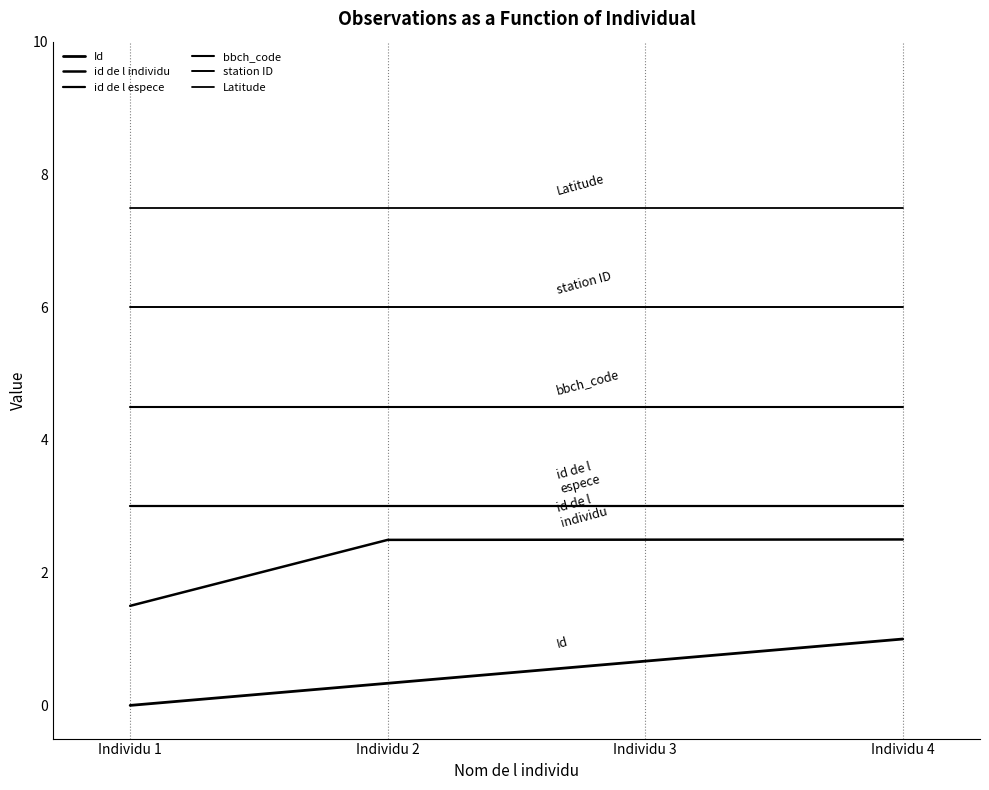

Read the id de l individu value at Individu 2.

2.5